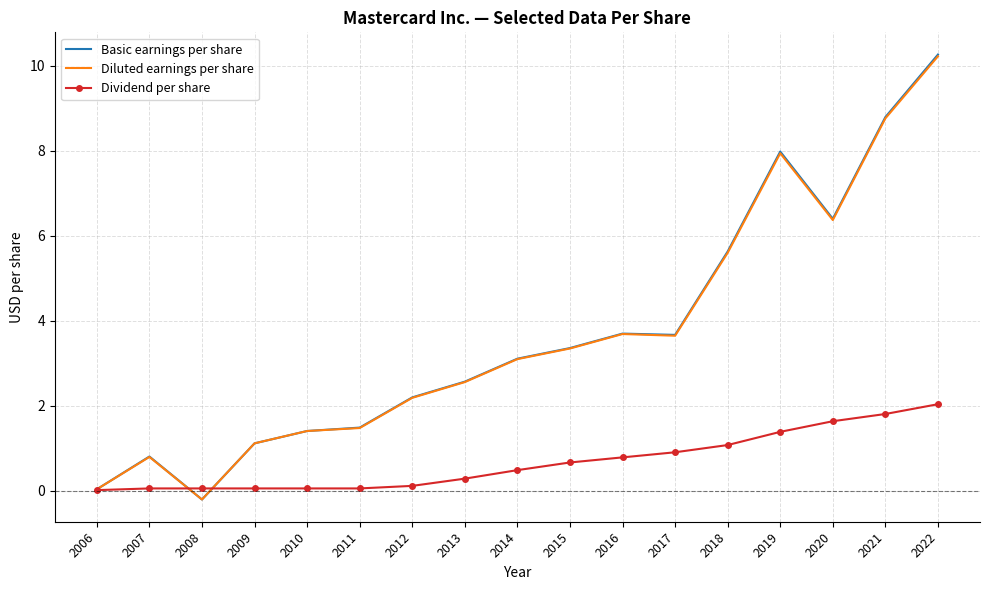

True or false: Diluted earnings per share has more than 0 interior local peaks.

True